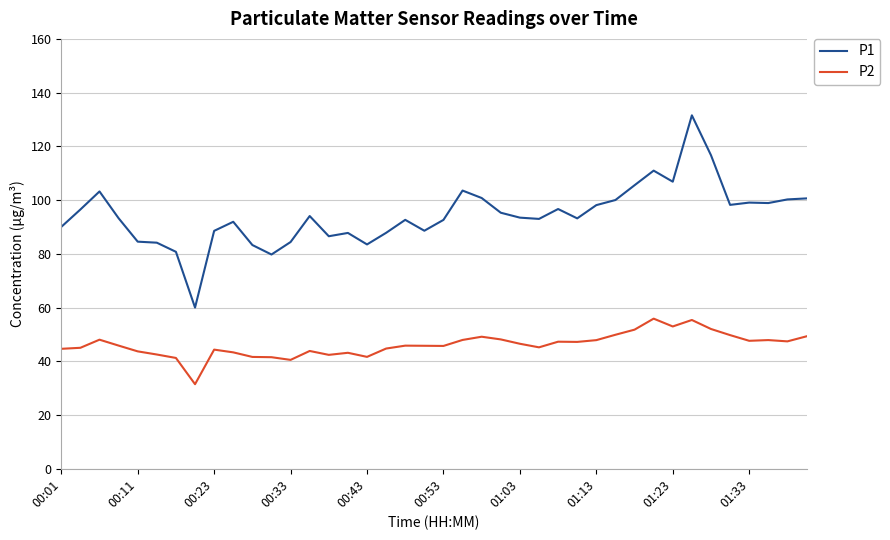

Which series has the largest range (max minus min)?

P1